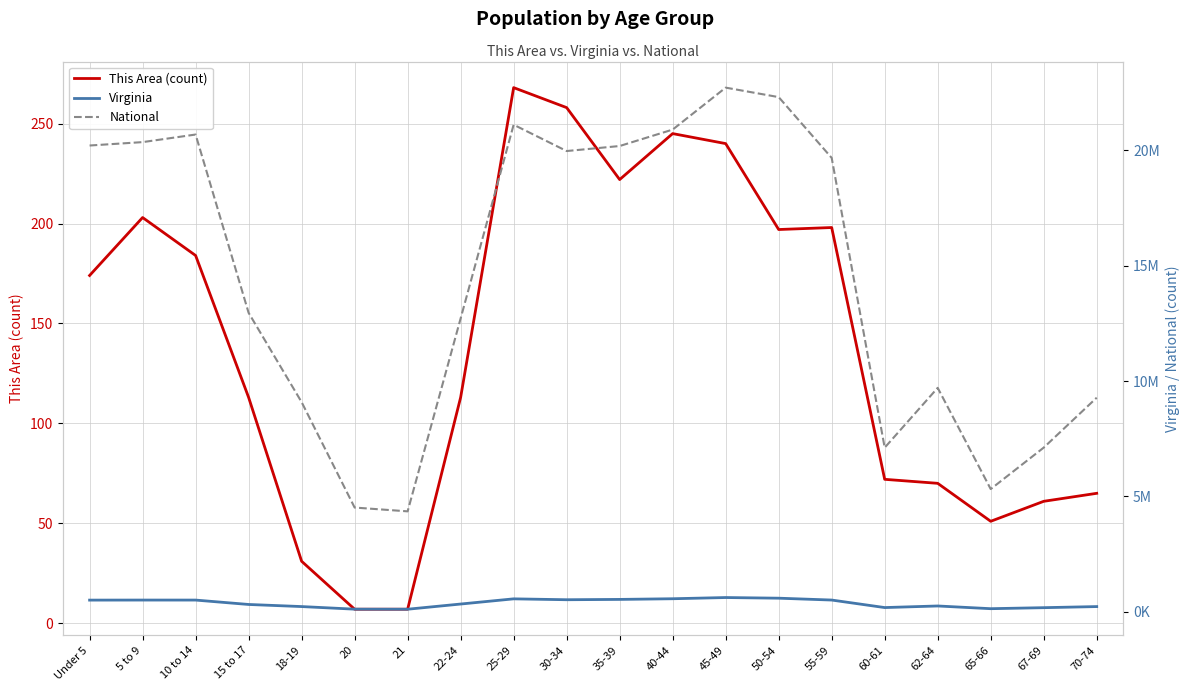

What position from the left is 55-59?

15